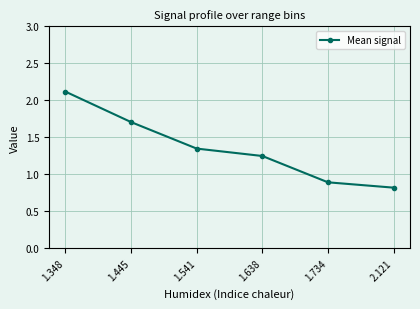

What is the difference between the second highest and second lowest values?

0.8